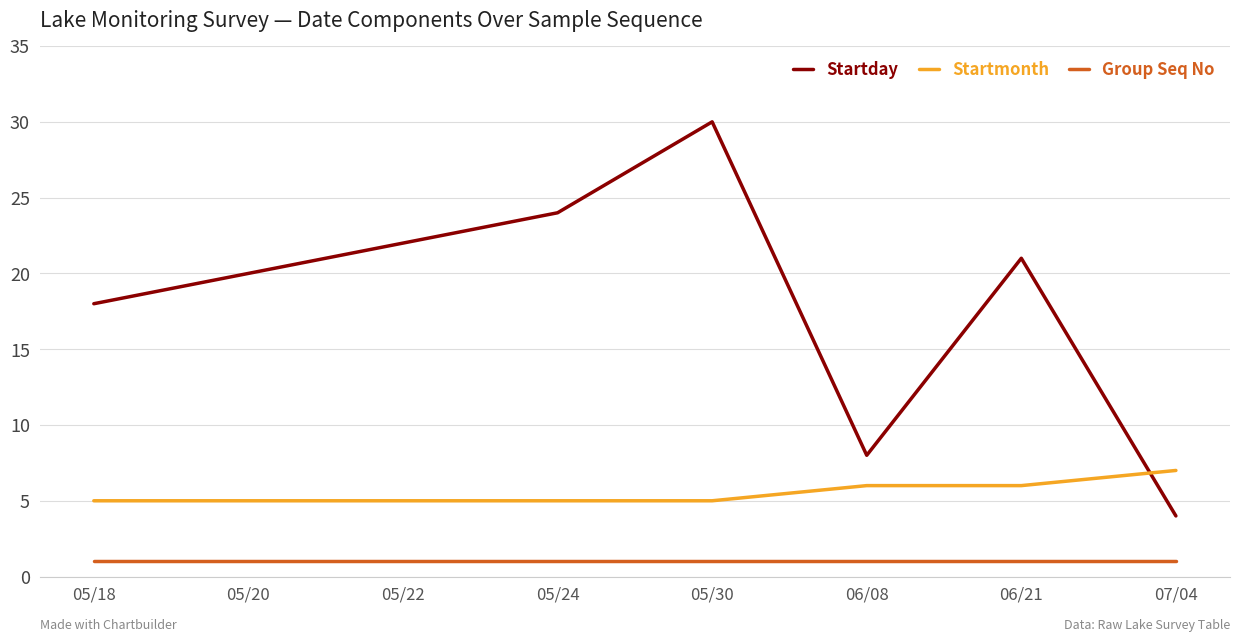

Does the chart have visible grid lines?

Yes